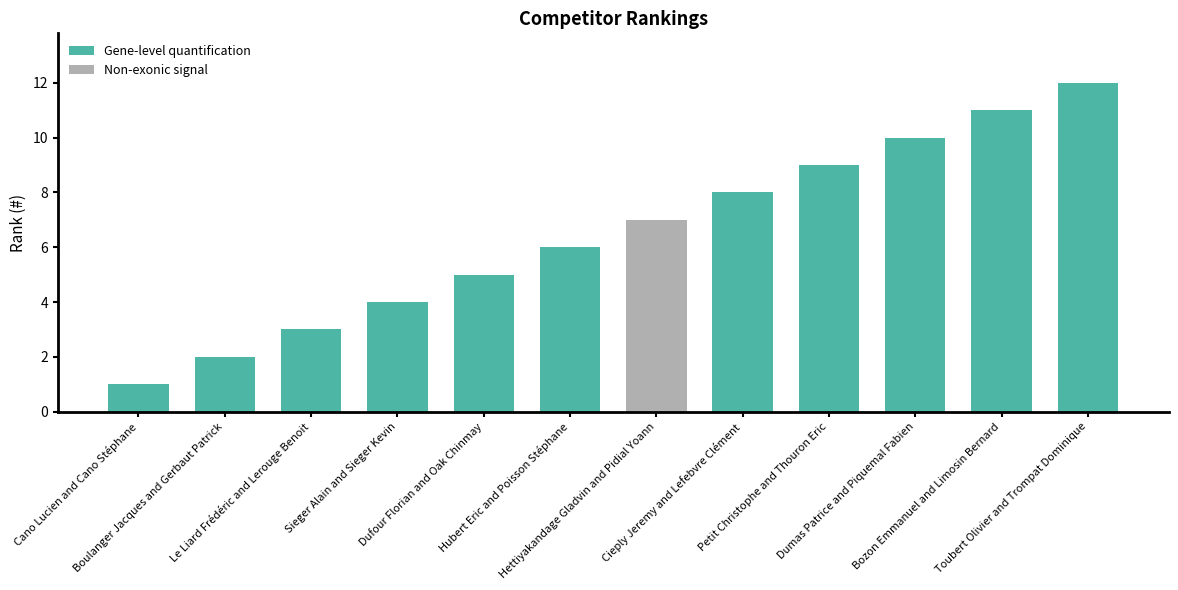

What is the greatest value displayed?

12